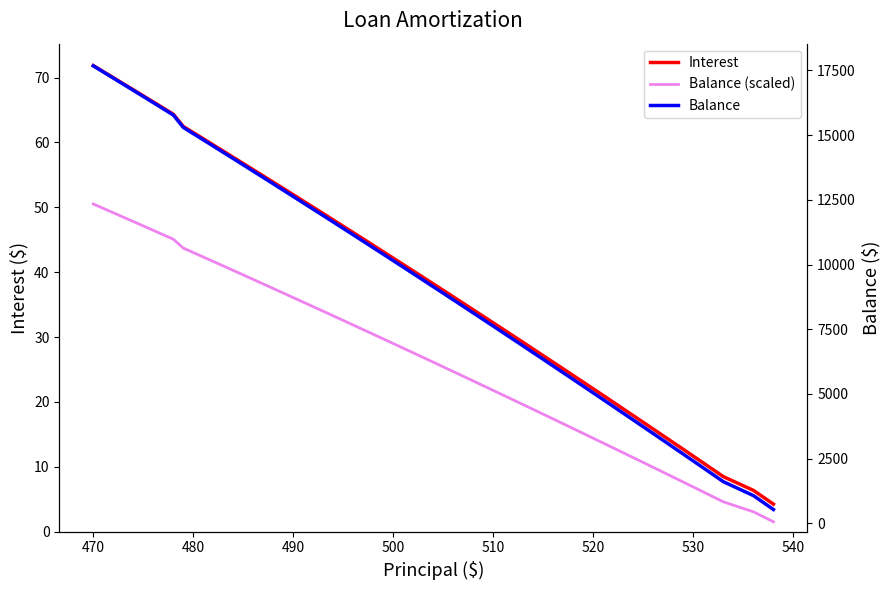

Does the chart have visible grid lines?

No